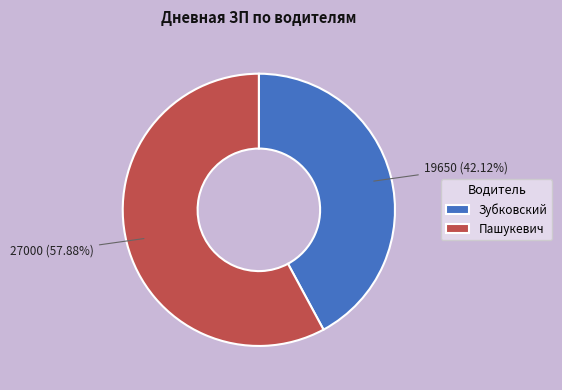

What is the ratio of the value at Зубковский to the value at Пашукевич?

0.7